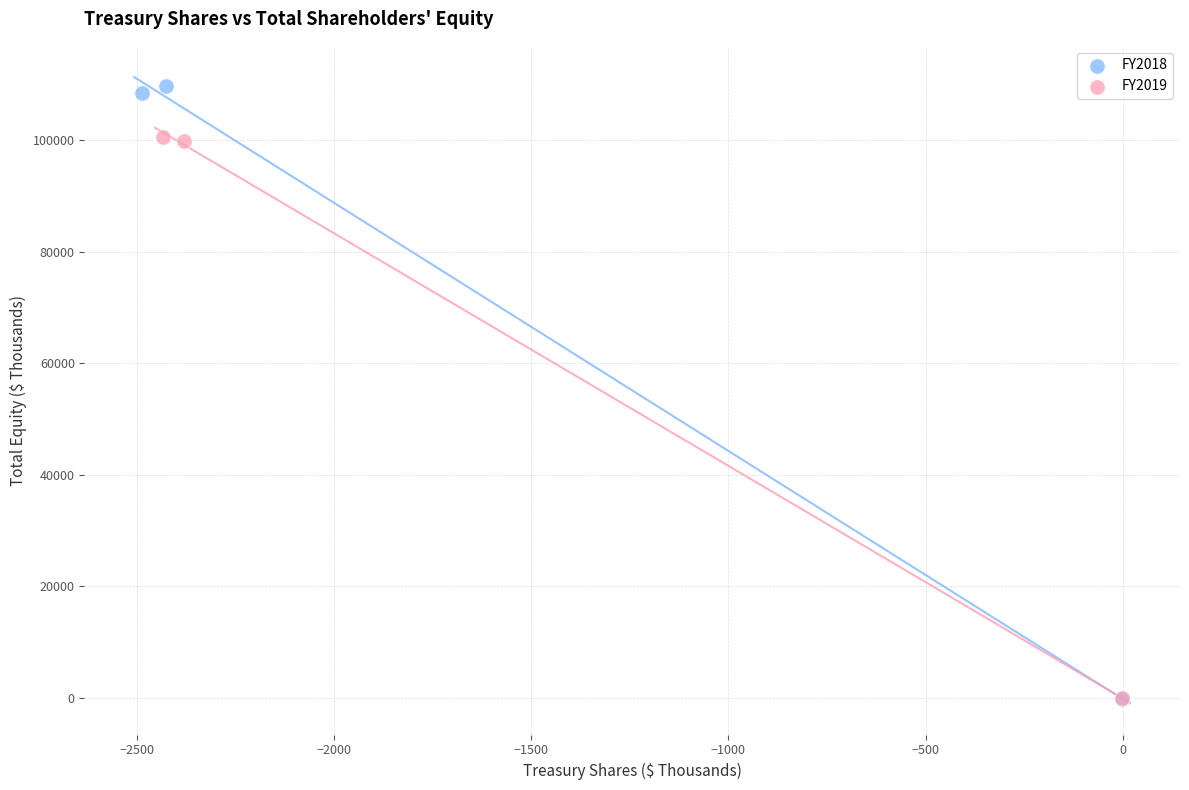

Which series reaches the maximum Y coordinate?

FY2018